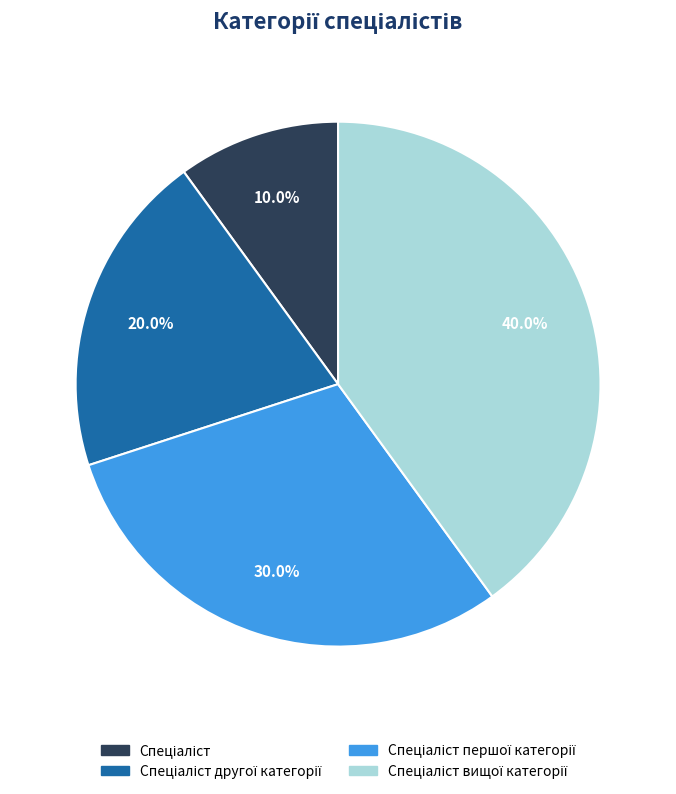

Does any single category account for the majority?

No